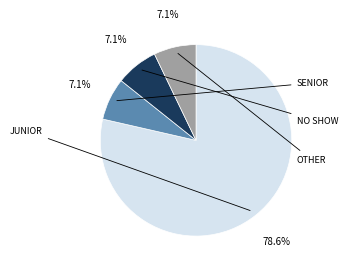

Is there a majority slice in this chart?

Yes